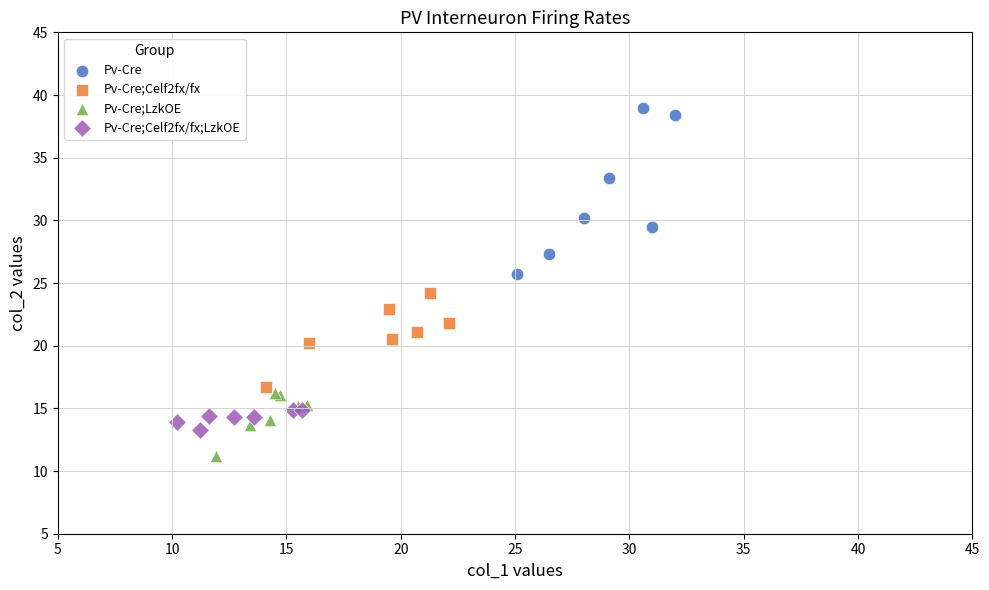

Which series contains the highest Y value?

Pv-Cre